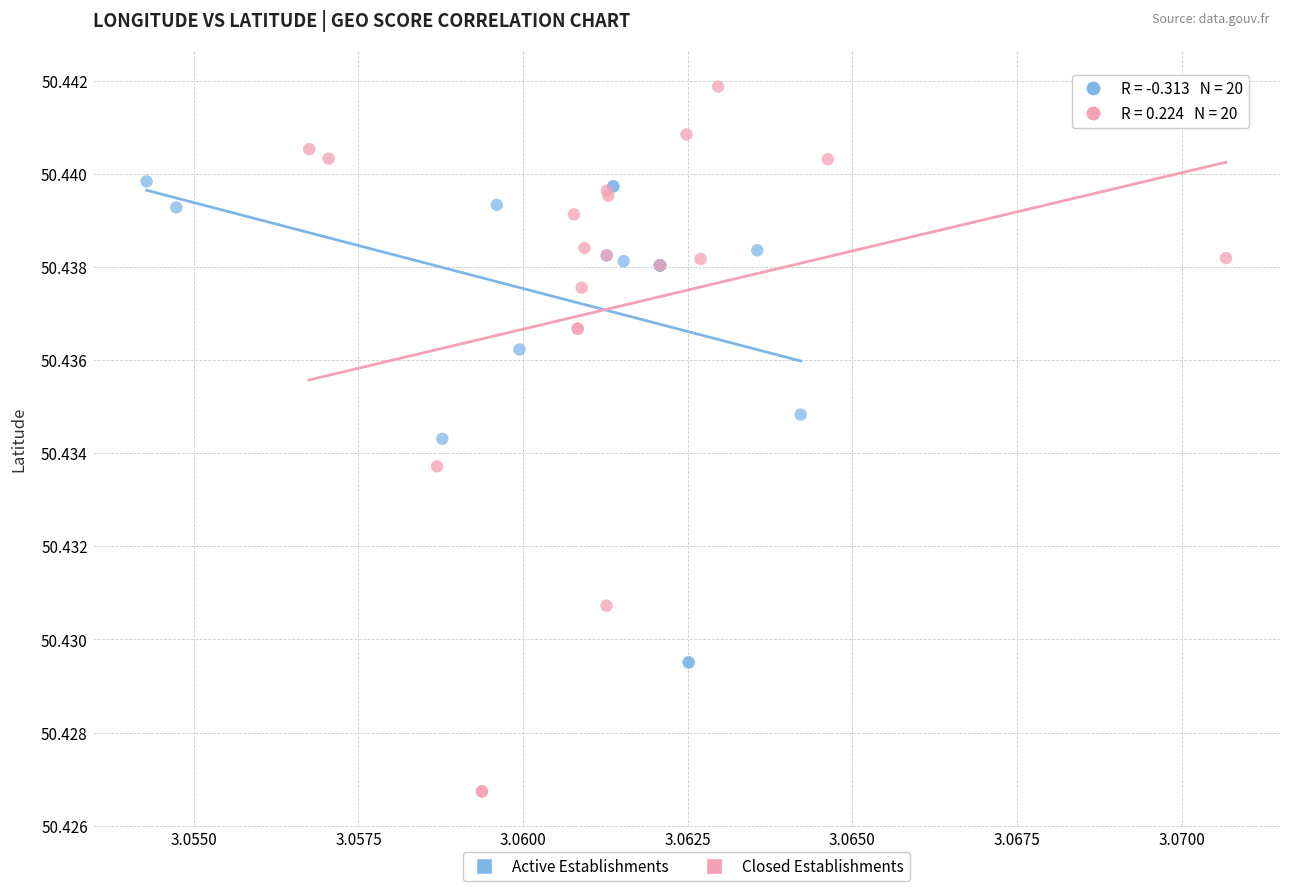

Which series has the largest Y range (max minus min)?

Closed Establishments